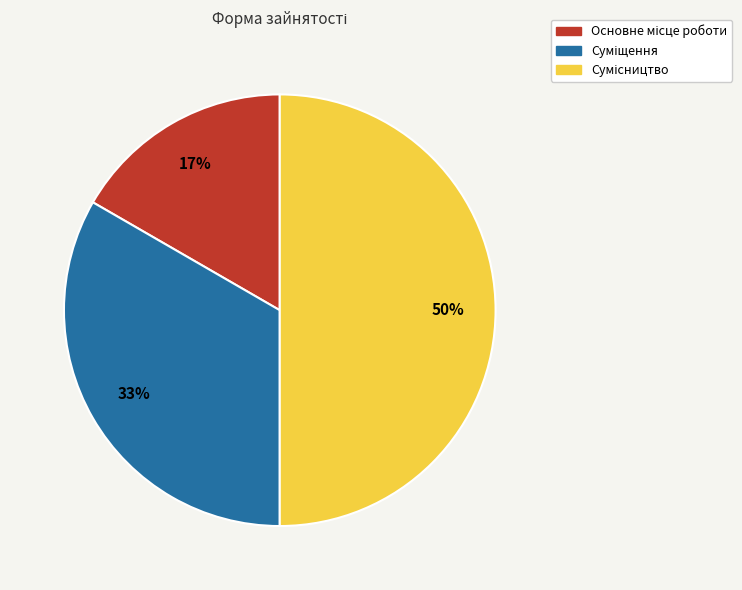

To the nearest percent, what is the difference between the largest and smallest slice percentages?

33%